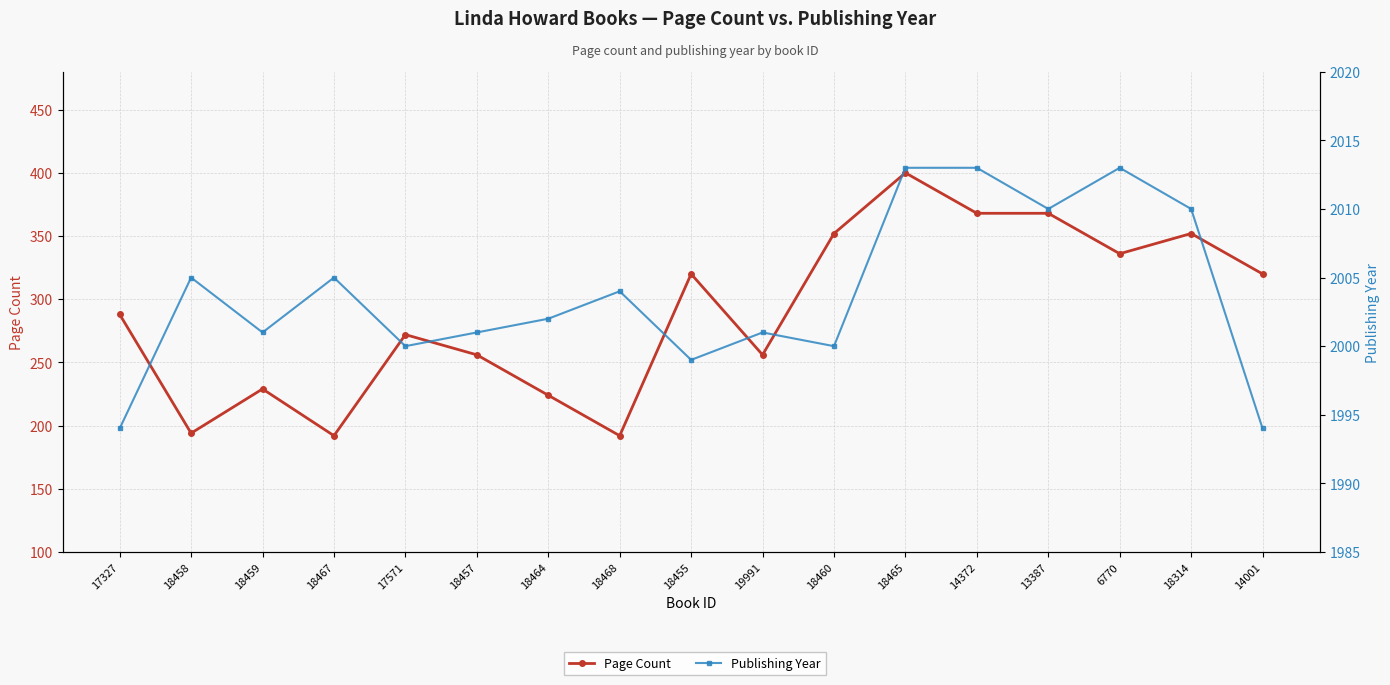

Reading left to right, transcribe all the data shown in this chart.

Page Count: 288	194	229	192	272	256	224	192	320	256	352	400	368	368	336	352	320
Publishing Year: 1994	2005	2001	2005	2000	2001	2002	2004	1999	2001	2000	2013	2013	2010	2013	2010	1994